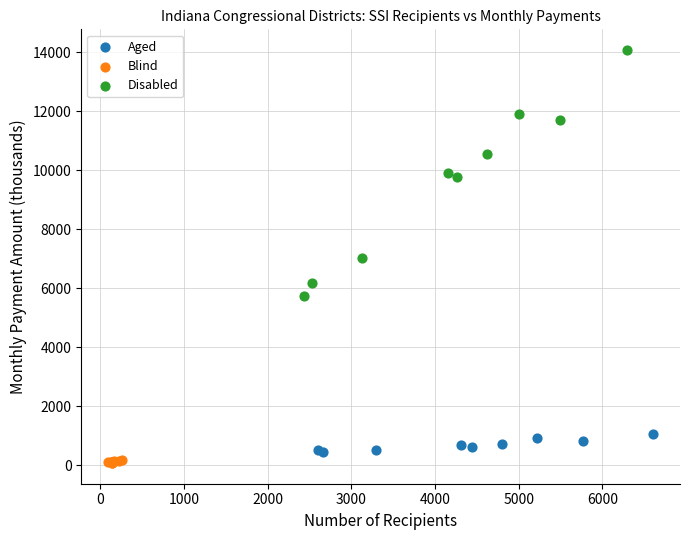

Which series reaches the maximum Y coordinate?

Disabled